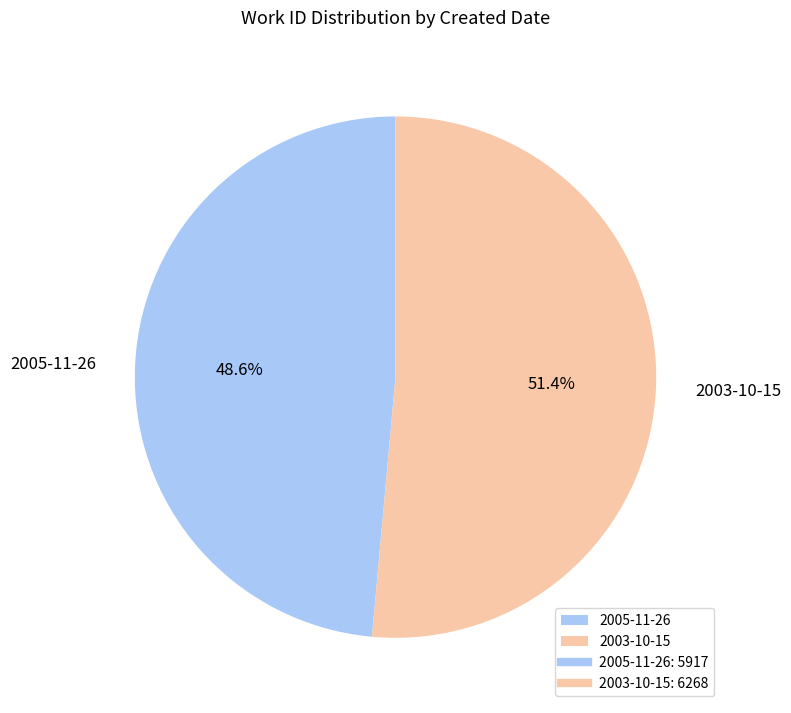

Which category accounts for the majority?

2003-10-15